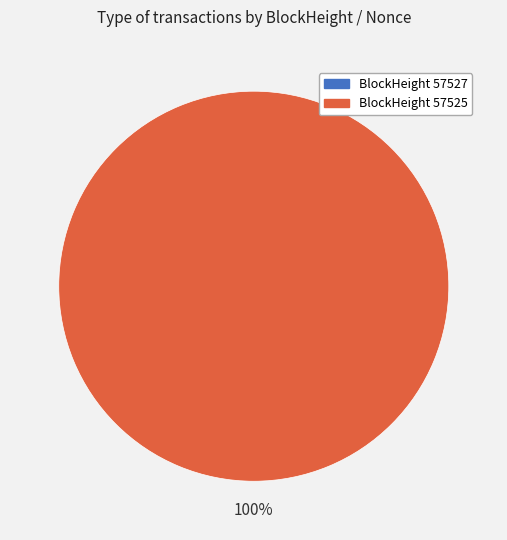

Is it true that 57525 is 90% of the pie?

False